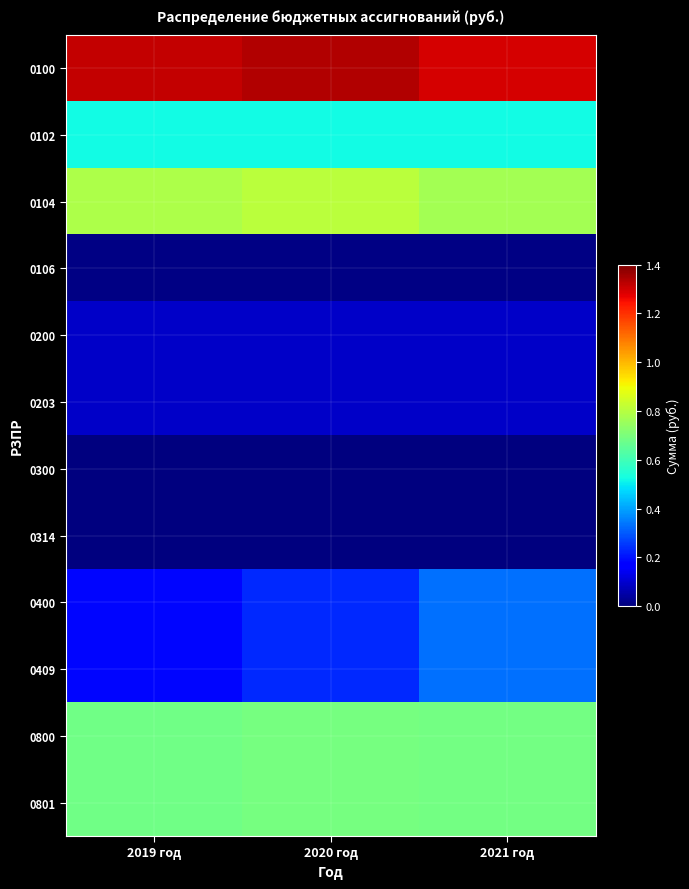

What is the total value across all series at 2020 год?

4704800